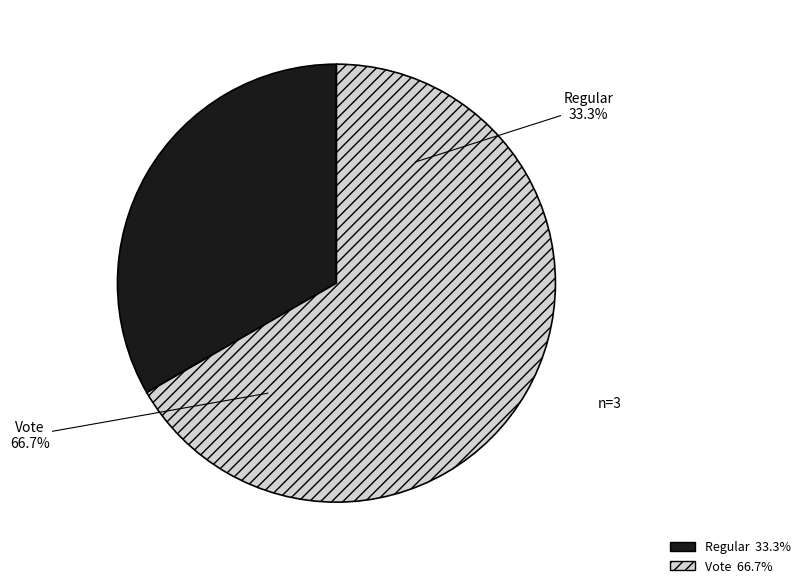

To the nearest percent, what is the combined percentage of Vote and Regular?

100%